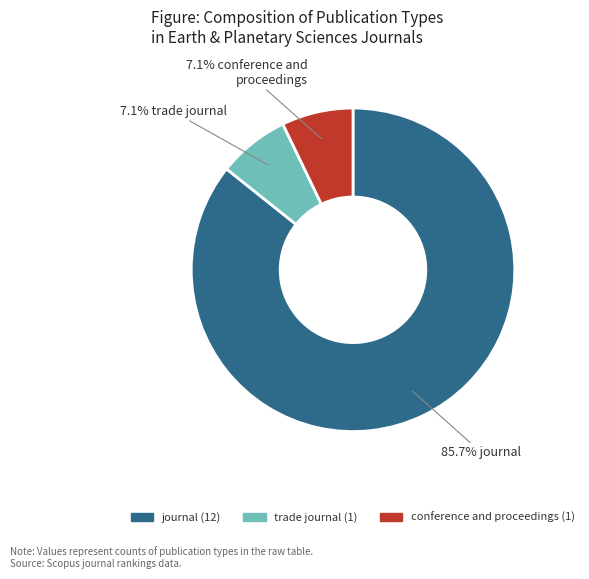

The journal slice represents 93% of the pie. True or false?

False